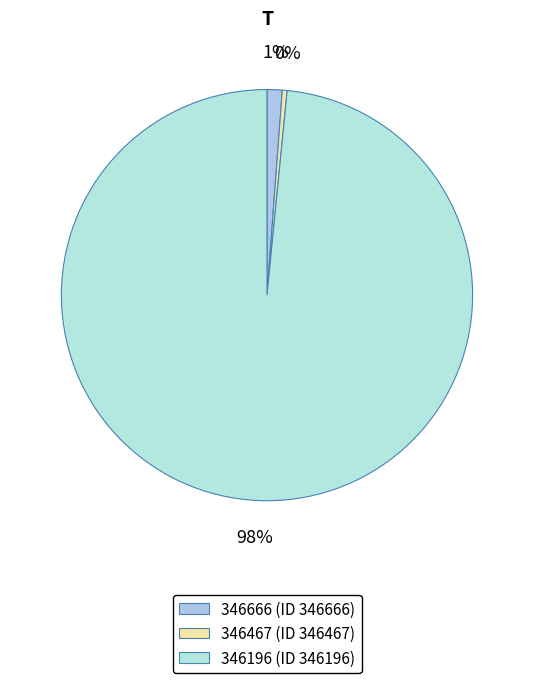

What is the change in value from 346666 to 346196?

+12281.1